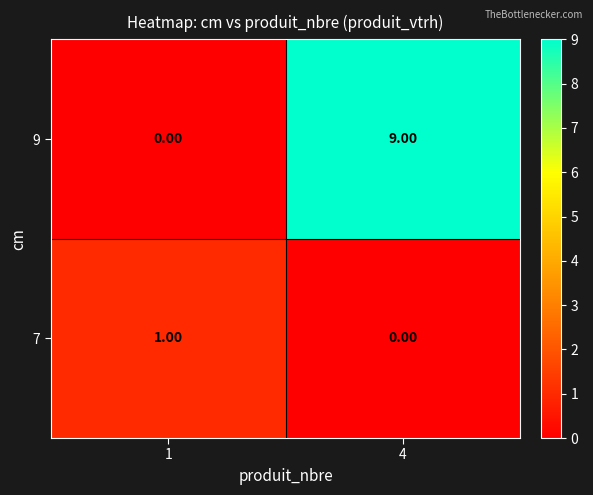

Which series has the largest range (max minus min)?

9